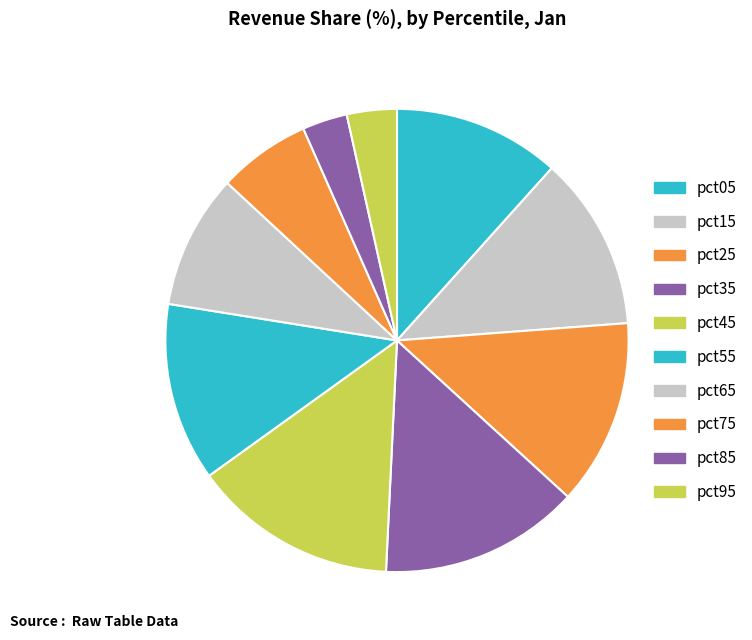

To the nearest percent, what portion does pct85 represent?

3%